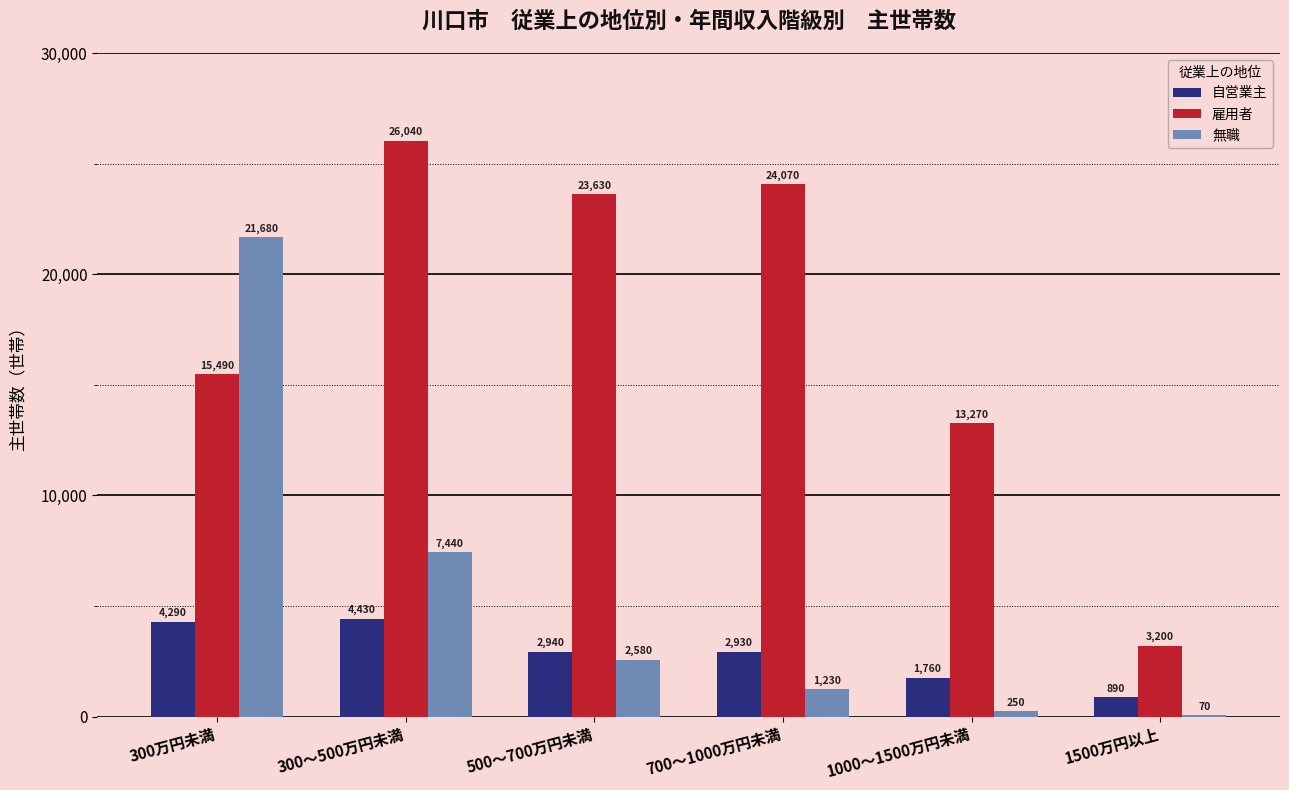

Count the number of data series in this chart.

3